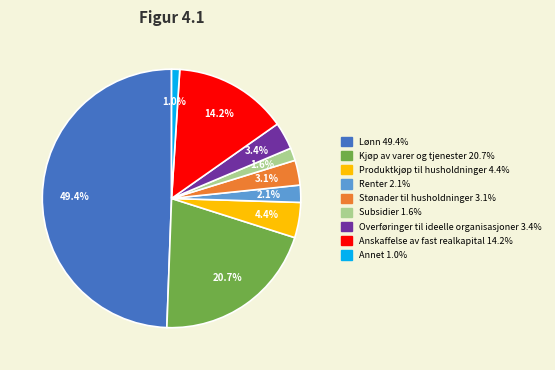

To the nearest percent, what is the combined percentage of Lønn and Produktkjøp til husholdninger?

54%